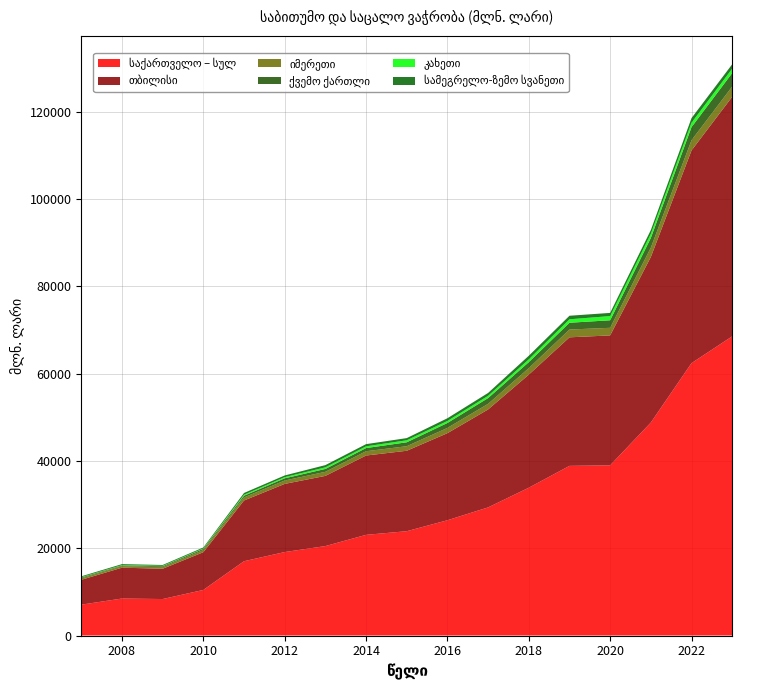

Reading left to right, what are all the values shown in this chart?

საქართველო – სულ: 2007=7072.4	2008=8477.4	2009=8360.8	2010=10445.5	2011=17028.0	2012=19129.8	2013=20500.2	2014=23072.9	2015=23908.1	2016=26417.7	2017=29363.2	2018=33871.5	2019=38880.2	2020=39007.1	2021=48808.7	2022=62422.1	2023=68568.7
თბილისი: 2007=5698.5	2008=7071.9	2009=6944.1	2010=8650.8	2011=13918.3	2012=15621.3	2013=16085.0	2014=18180.8	2015=18436.7	2016=19959.3	2017=22449.5	2018=25920.2	2019=29460.4	2020=29776.3	2021=37946.1	2022=48747.6	2023=54902.8
იმერეთი: 2007=345.2	2008=370.5	2009=381.6	2010=493.2	2011=709.3	2012=770.8	2013=929.3	2014=982.9	2015=1041.8	2016=1202.0	2017=1285.8	2018=1491.4	2019=1787.1	2020=1740.3	2021=2143.4	2022=2344.1	2023=2344.6
ქვემო ქართლი: 2007=178.5	2008=140.6	2009=194.2	2010=271.1	2011=377.4	2012=507.7	2013=661.7	2014=725.6	2015=899.7	2016=1133.7	2017=1321.2	2018=1369.0	2019=1557.0	2020=1723.4	2021=2215.4	2022=3005.4	2023=3094.1
კახეთი: 2007=85.7	2008=83.7	2009=95.2	2010=104.5	2011=242.2	2012=273.6	2013=369.8	2014=398.5	2015=461.5	2016=465.4	2017=520.5	2018=637.6	2019=791.7	2020=963.5	2021=951.9	2022=1007.8	2023=1014.0
სამეგრელო-ზემო სვანეთი: 2007=186.0	2008=217.1	2009=191.2	2010=212.9	2011=392.2	2012=380.9	2013=508.1	2014=501.2	2015=498.3	2016=617.0	2017=655.8	2018=828.9	2019=811.1	2020=730.0	2021=858.1	2022=1058.5	2023=999.1